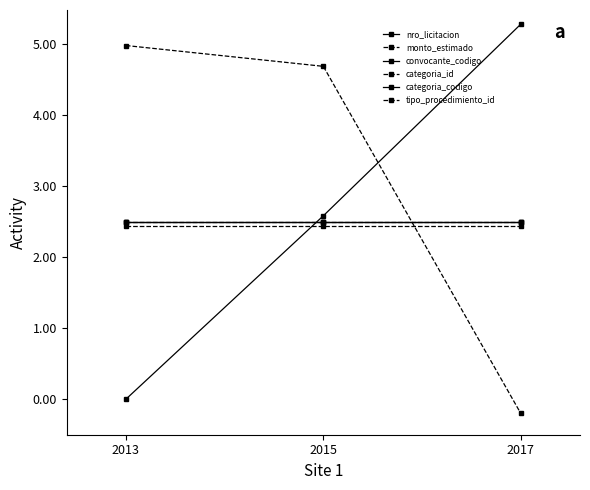

Is it true that nro_licitacion equals -2.5 at 2013?

False